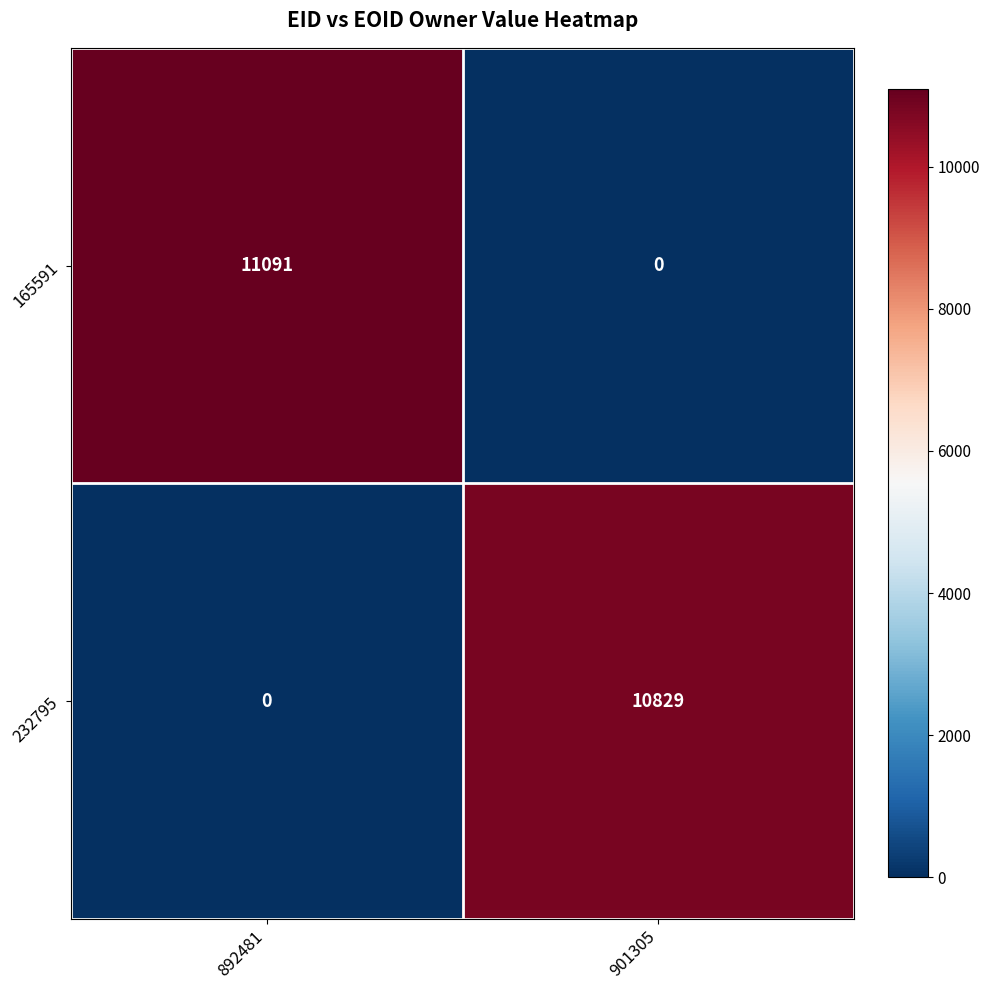

Which series has the widest spread of values?

165591